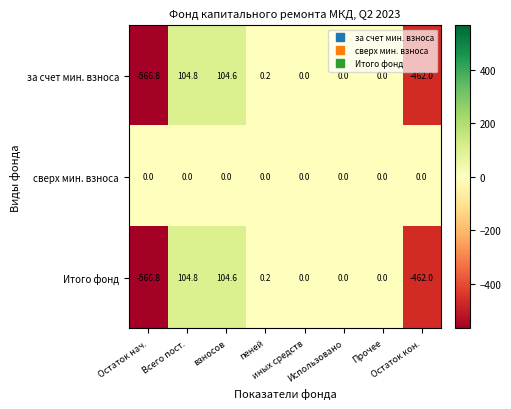

Which series has the largest total across all categories?

сверх мин. взноса